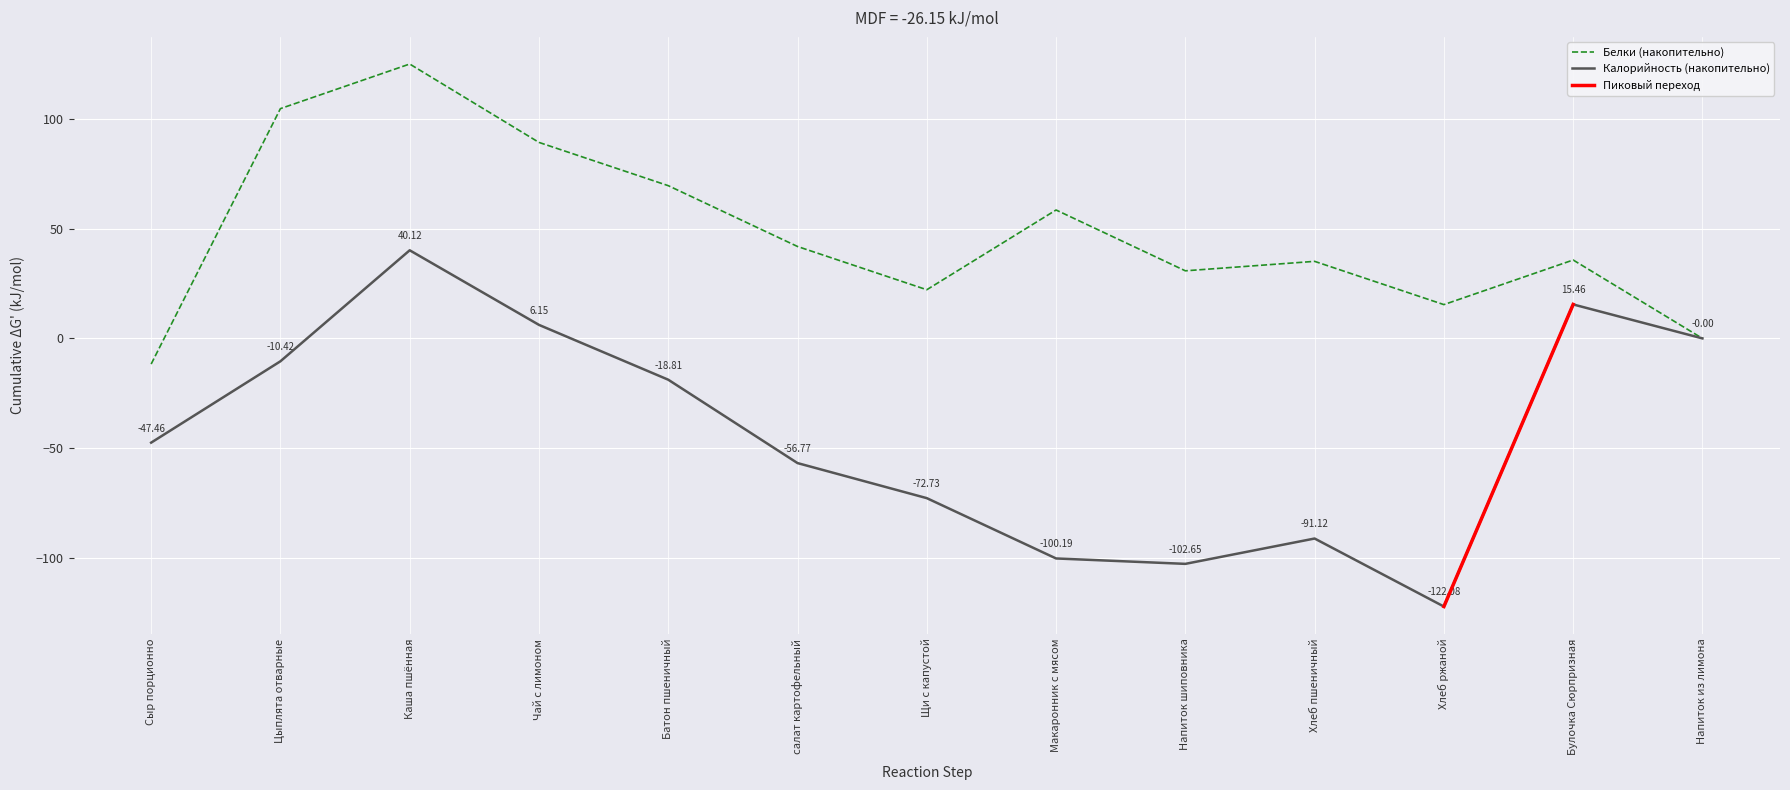

At which label is Калорийность (накопительно) closest to -40?

Сыр порционно